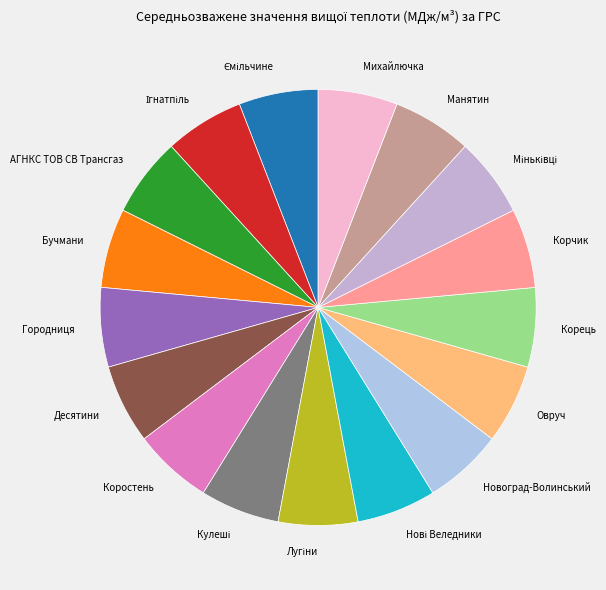

Is there any slice that represents more than half of the pie?

No